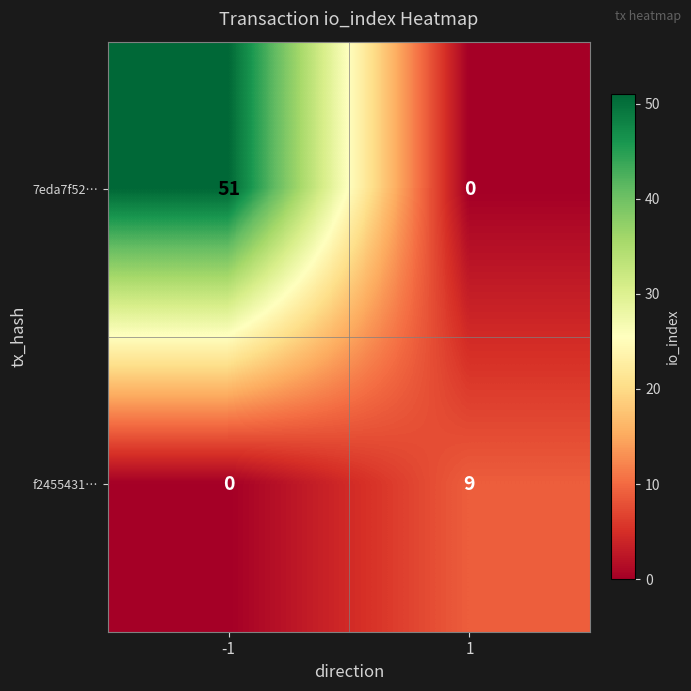

The value of 7eda7f52… at -1 is 51. True or false?

True